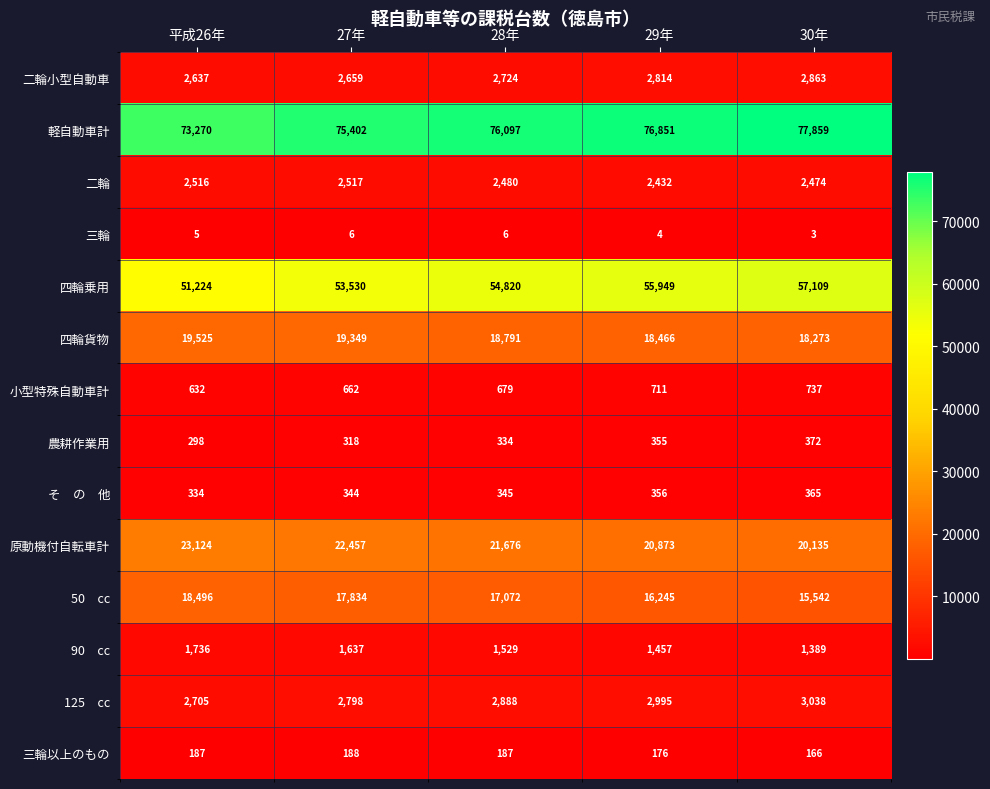

What is the spread (max minus min) of values at 29年?

76847